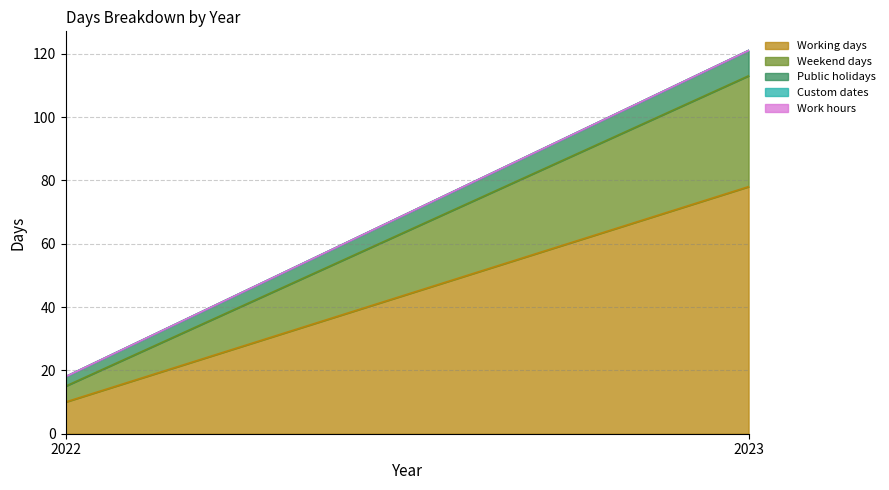

Rank the series by their maximum value, from highest to lowest.

Working days, Weekend days, Public holidays, Custom dates, Work hours